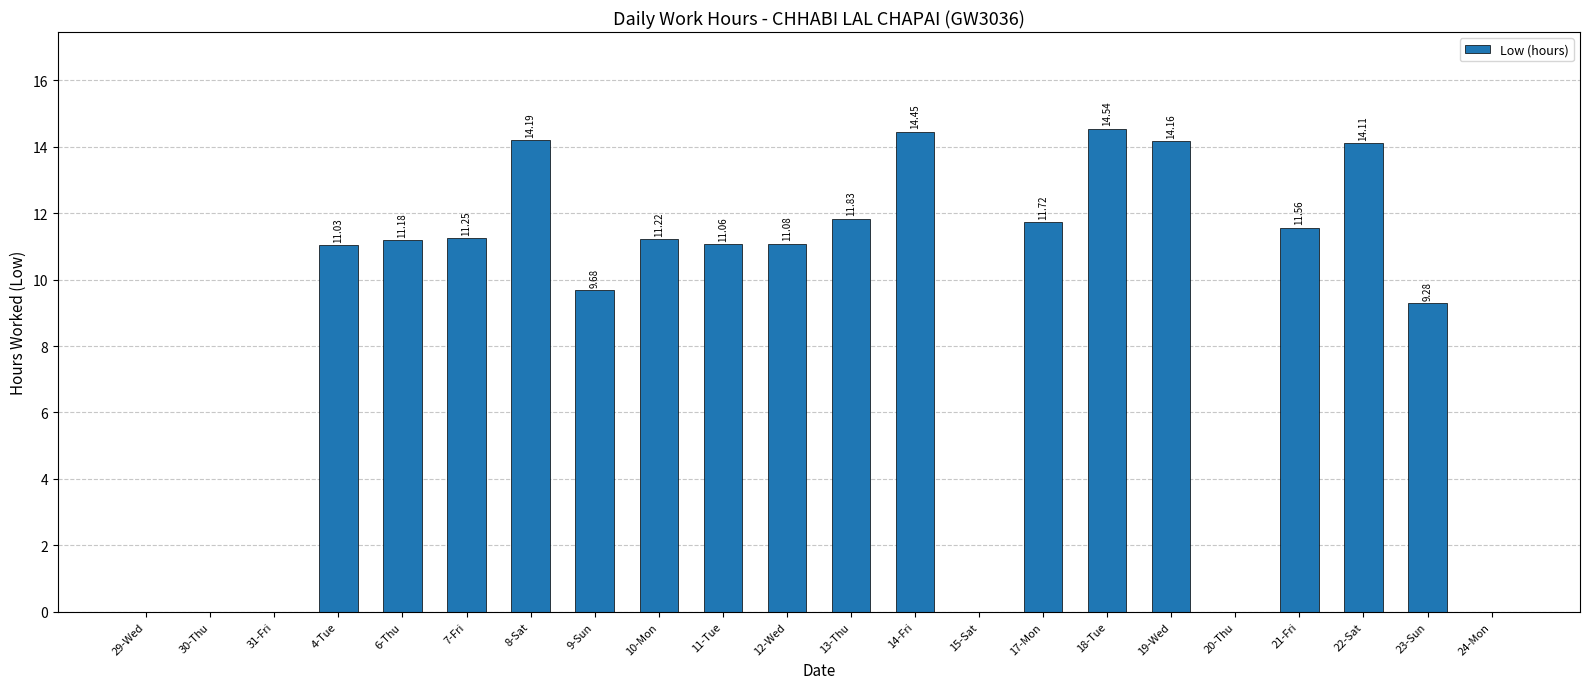

The value at 15-Sat is 0.0. True or false?

True